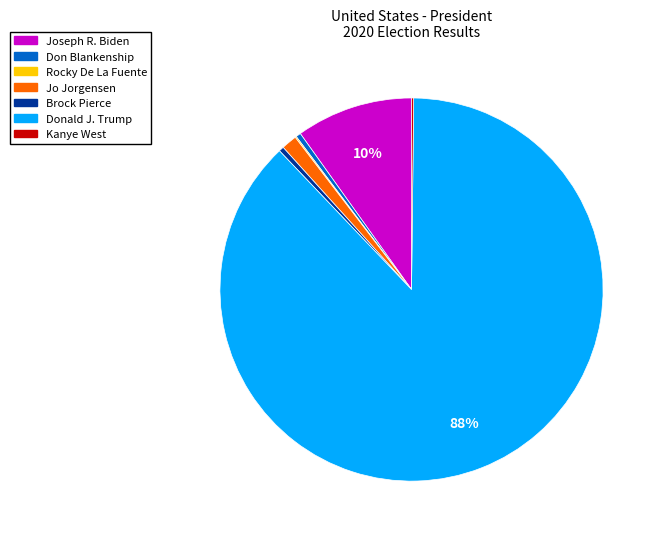

To the nearest percent, what is the average slice percentage?

14%